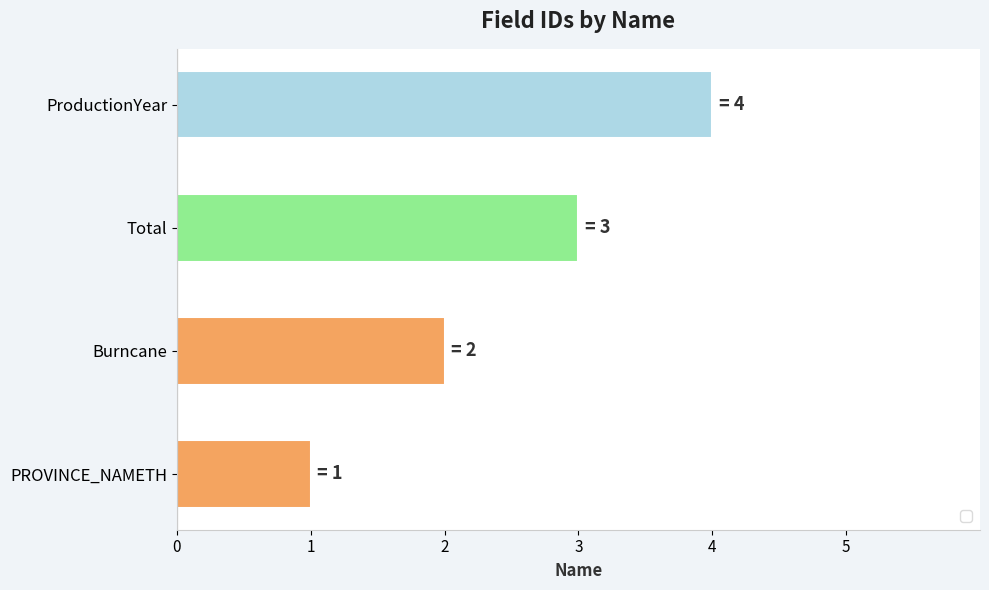

The value at ProductionYear is 3. True or false?

False